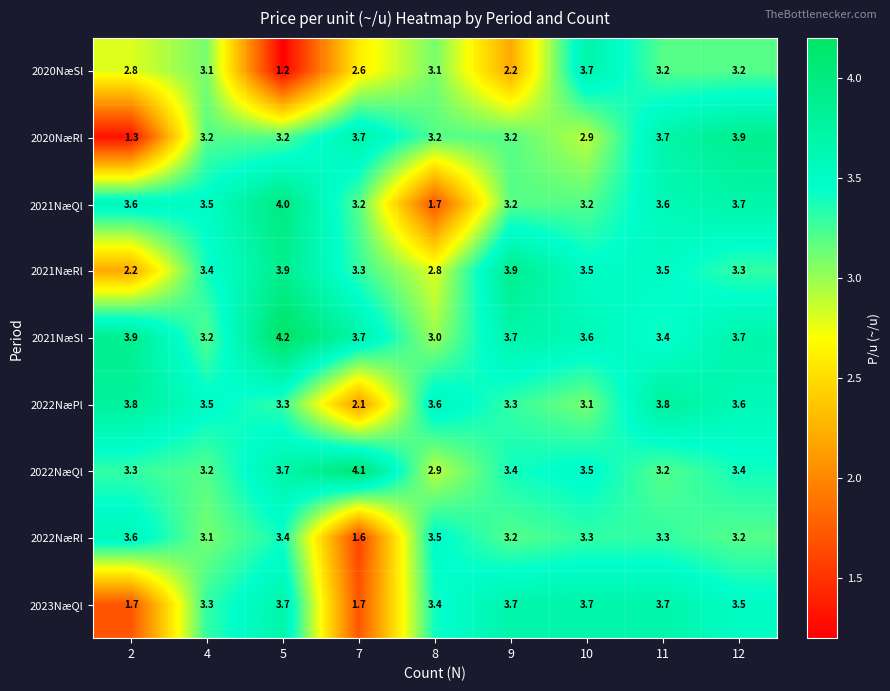

Which label corresponds to the smallest value in the chart?

5